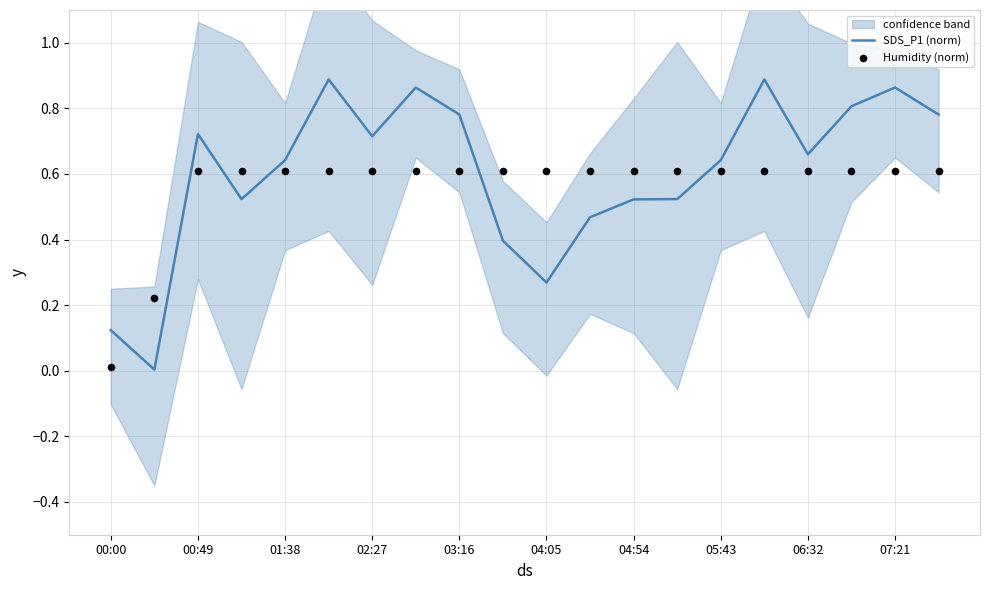

Which series reaches the minimum Y coordinate?

SDS_P1 (norm)